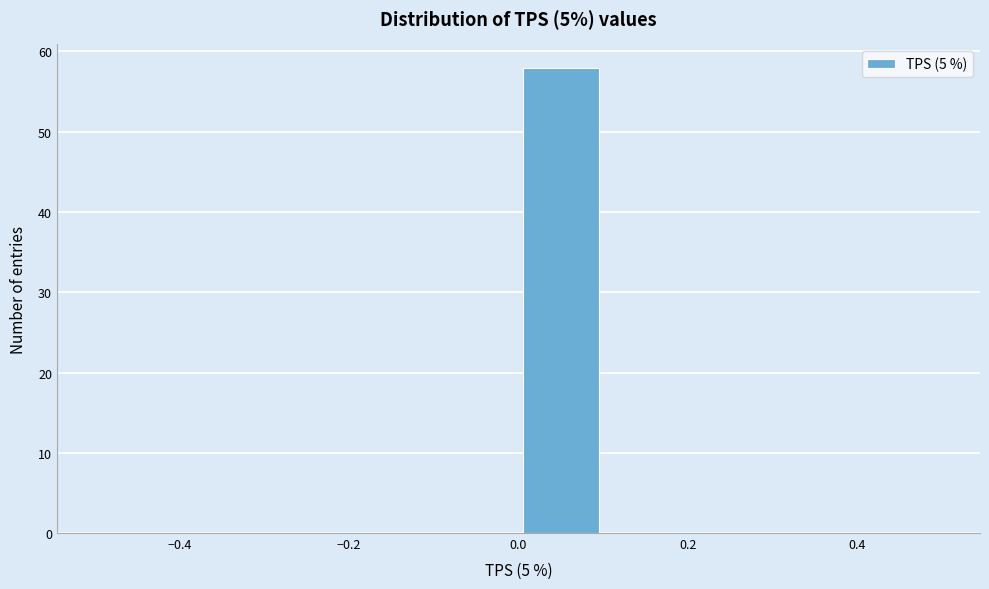

Reading left to right, list every bar in this chart as the range it spans on the x-axis followed by its height. The values are not printed on the chart, so give them approximately, as read against the axis.

-0.5 to -0.4: 0
-0.4 to -0.3: 0
-0.3 to -0.2: 0
-0.2 to -0.1: 0
-0.1 to 0.0: 0
0.0 to 0.1: 58
0.1 to 0.2: 0
0.2 to 0.3: 0
0.3 to 0.4: 0
0.4 to 0.5: 0